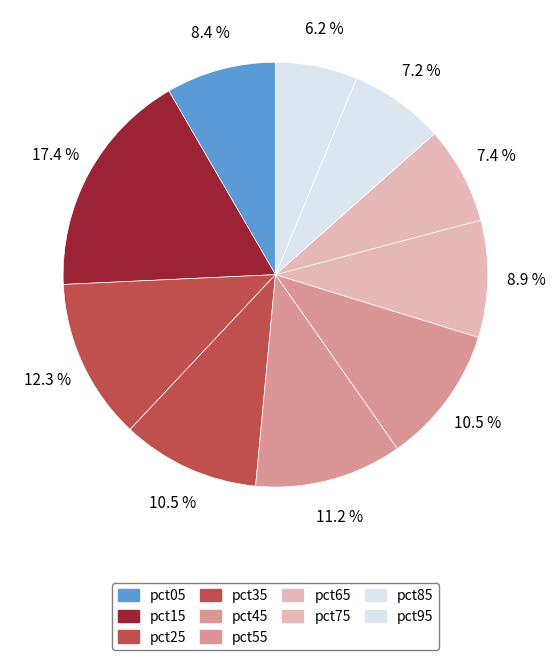

How many segments does this pie chart have?

10